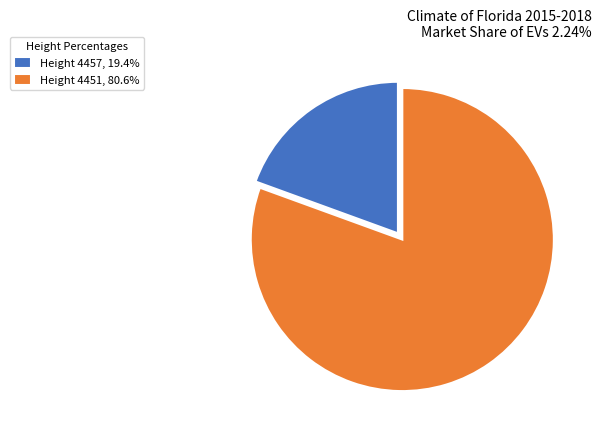

Combined, do Height 4451, 80.6% and Height 4457, 19.4% account for over 50%?

Yes